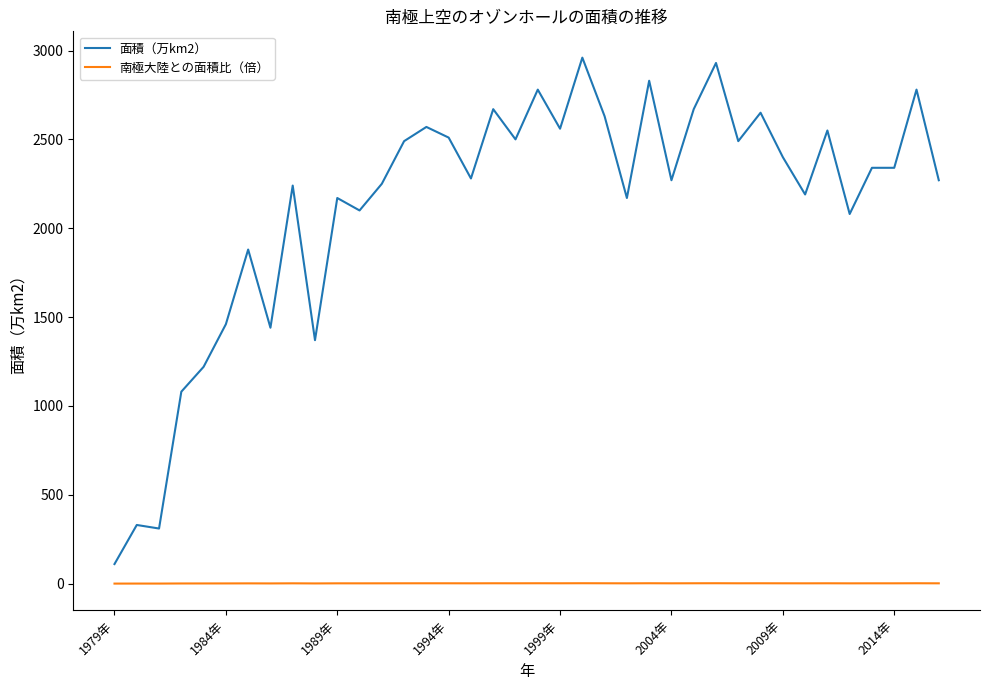

What is the maximum value for 面積（万km2）?

2960.0